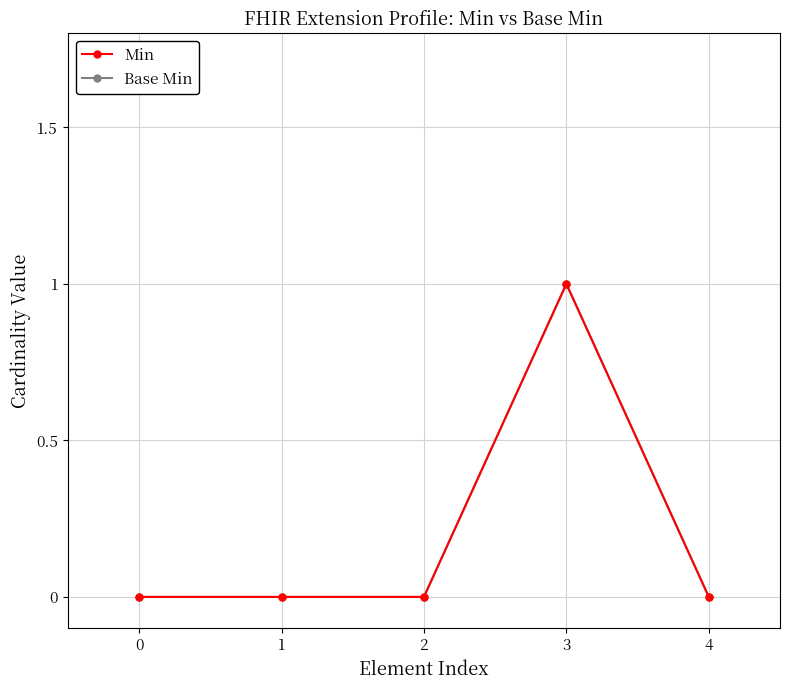

How many Base Min values are between 0 and 1?

5